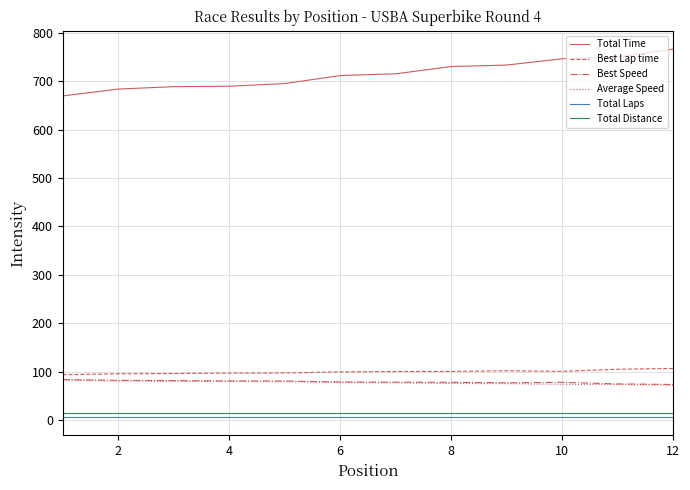

True or false: Best Lap time and Total Time intersect in this chart.

False